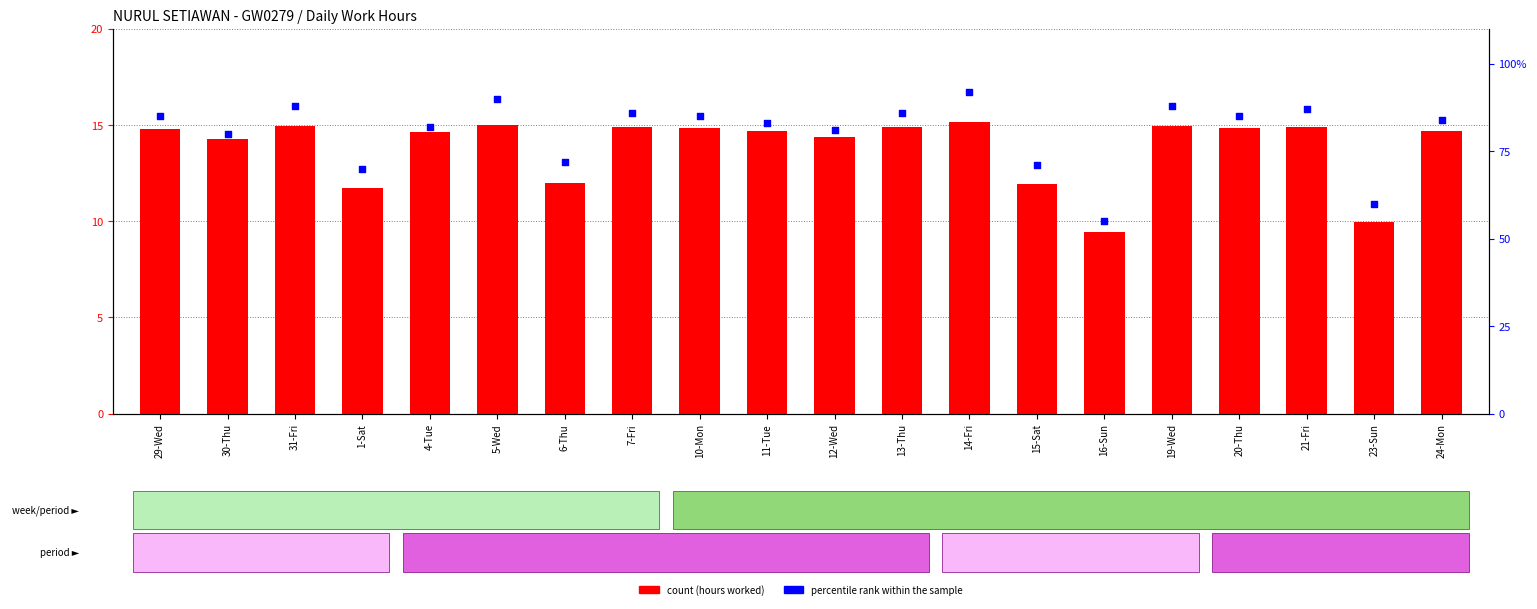

Is the value of count at 24-Mon greater than the value of percentile rank within the sample at 31-Fri?

No